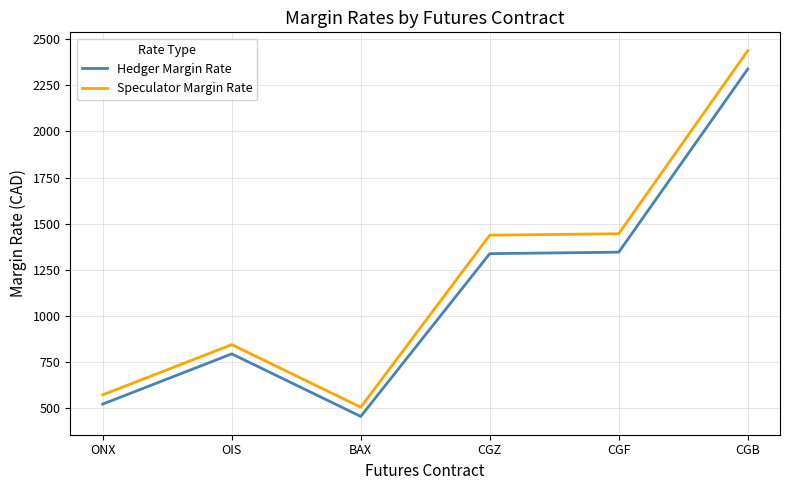

The Speculator Margin Rate series shows 455 at OIS. True or false?

False